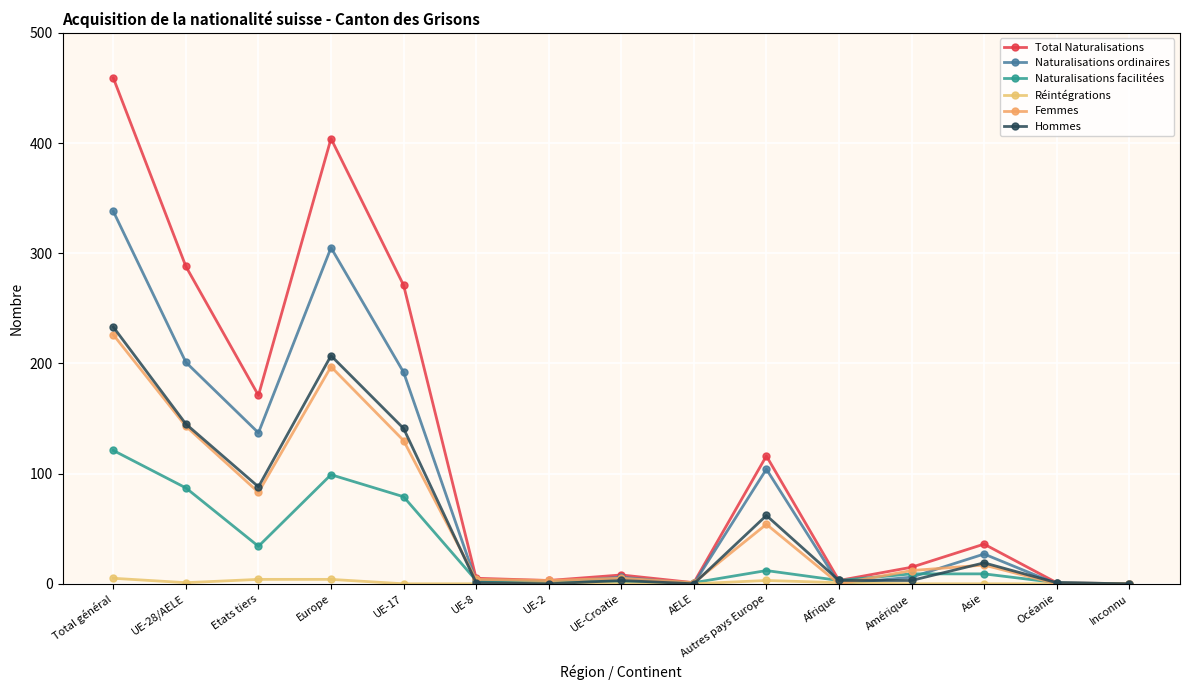

How many lines are shown in the chart?

6